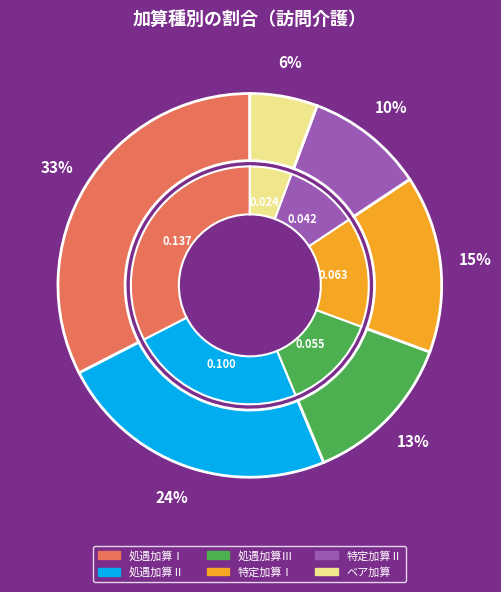

What is the total percentage of ベア加算 and 処遇加算Ⅲ?

18.8%